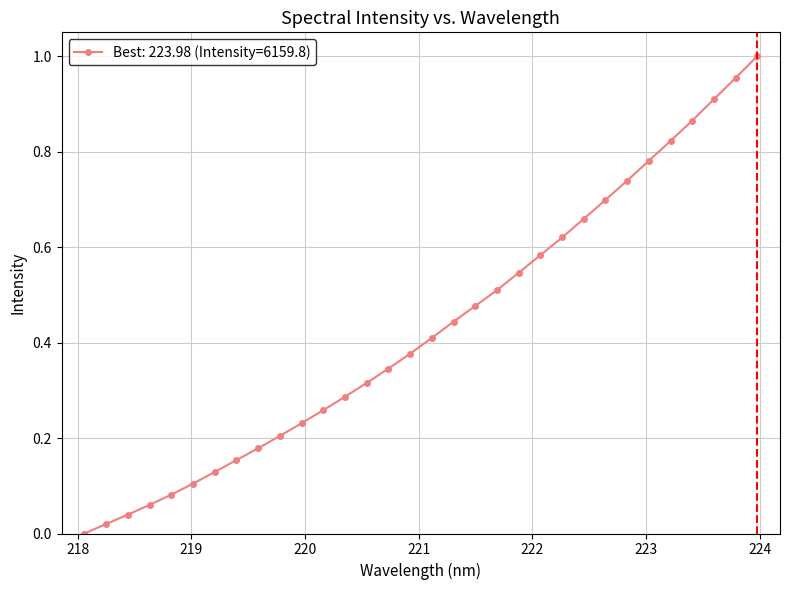

What is the sum of all values?

13.8